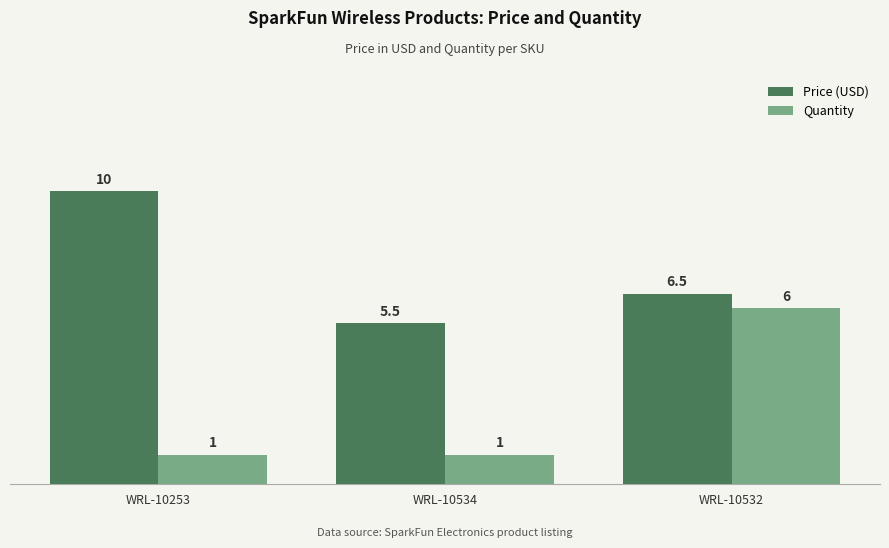

What is the label of the 1st bar from the left?

WRL-10253